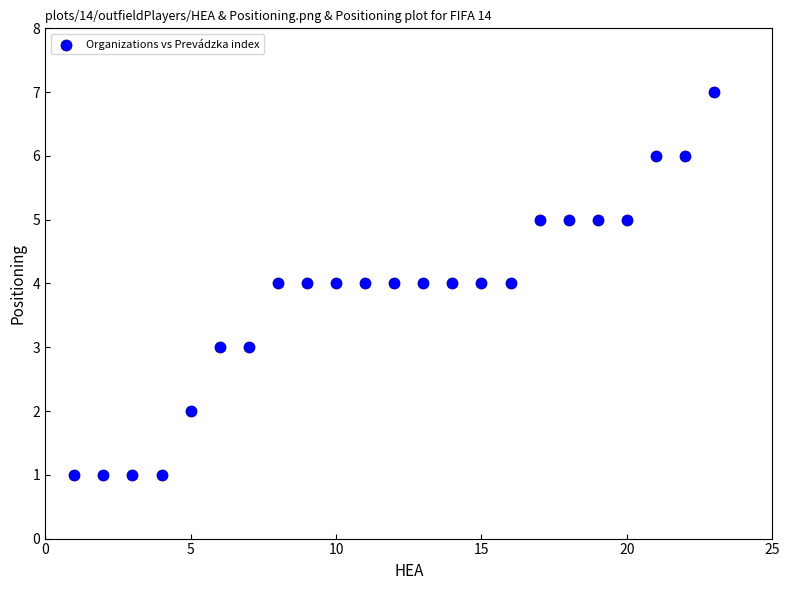

What is the range of Y values (max minus min)?

6